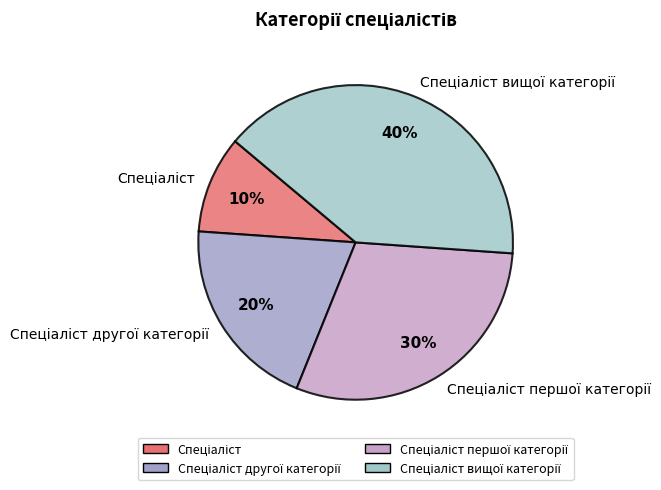

To the nearest percent, what is the difference between the largest and smallest slice percentages?

30%